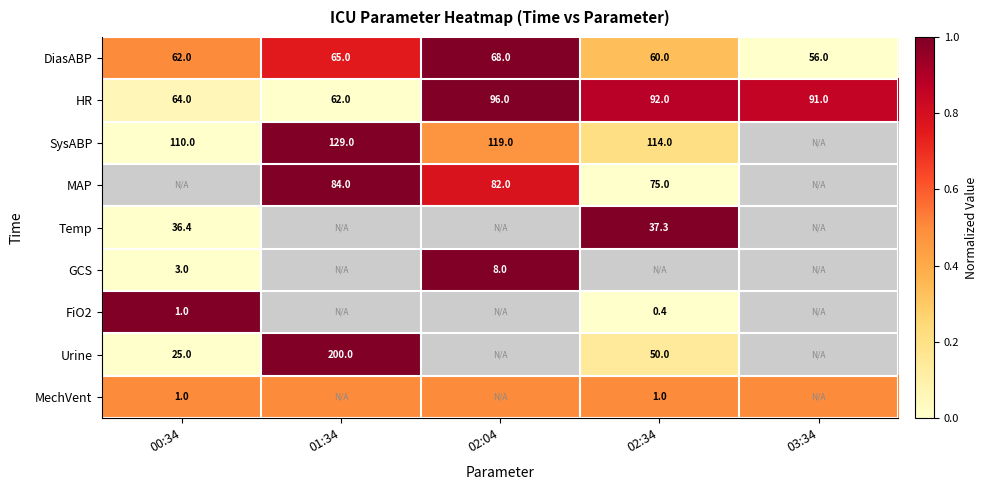

What is the highest value of the HR series?

96.0